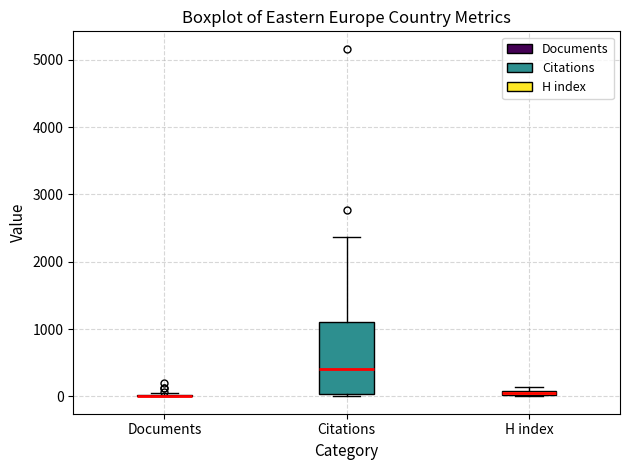

Which box is the tallest, from its lower edge to its upper edge?

Citations